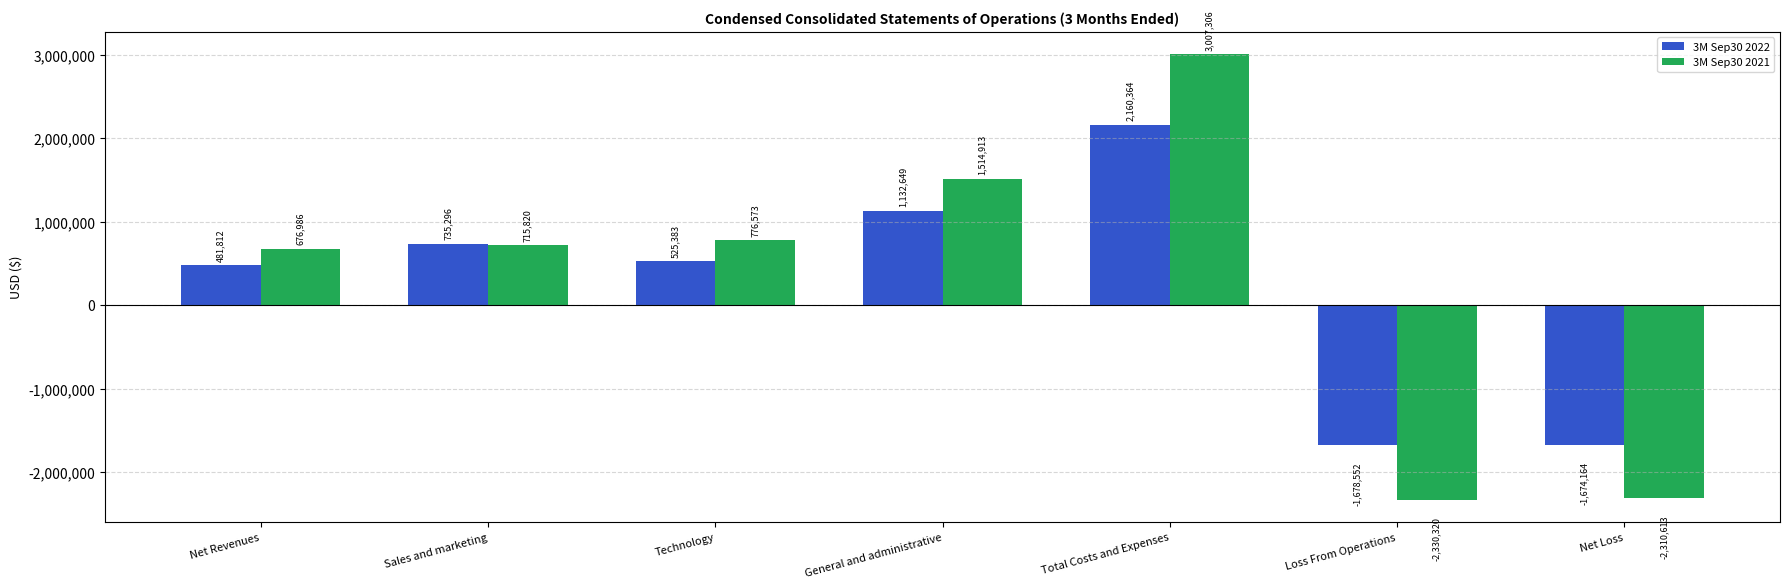

Does the chart contain stacked bars?

No